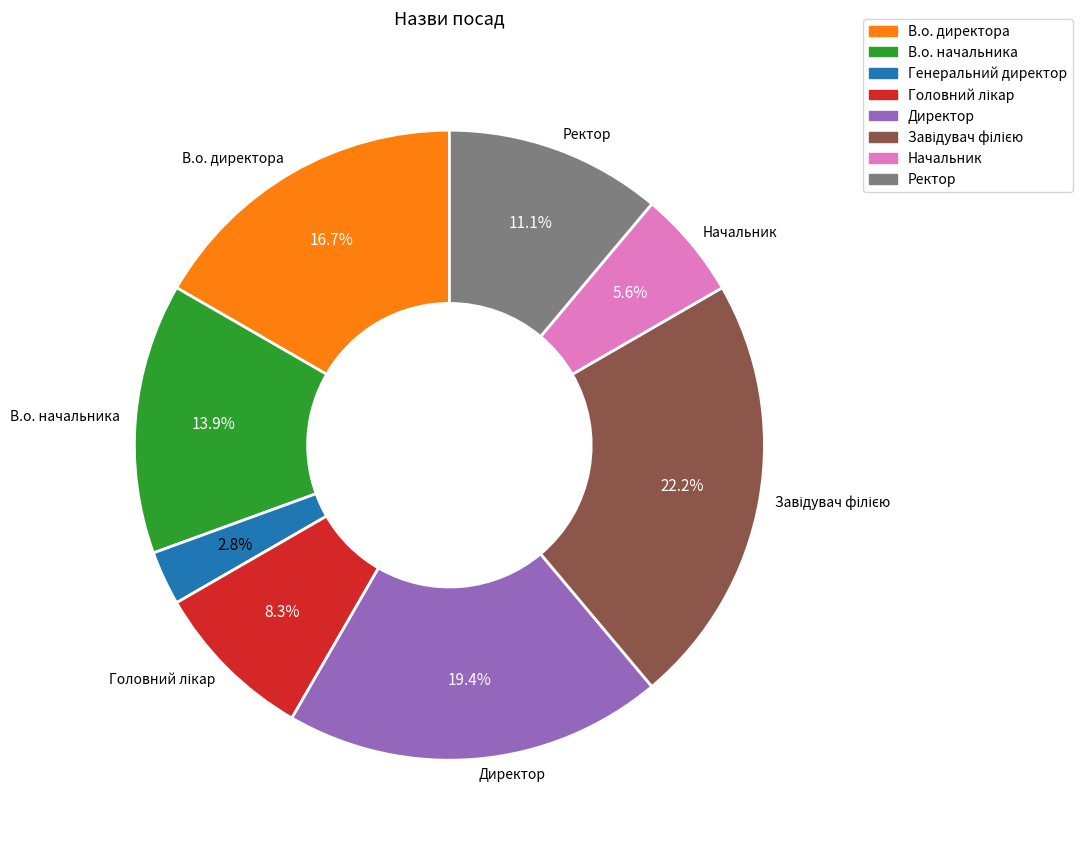

Which slice is the smallest?

Генеральний директор